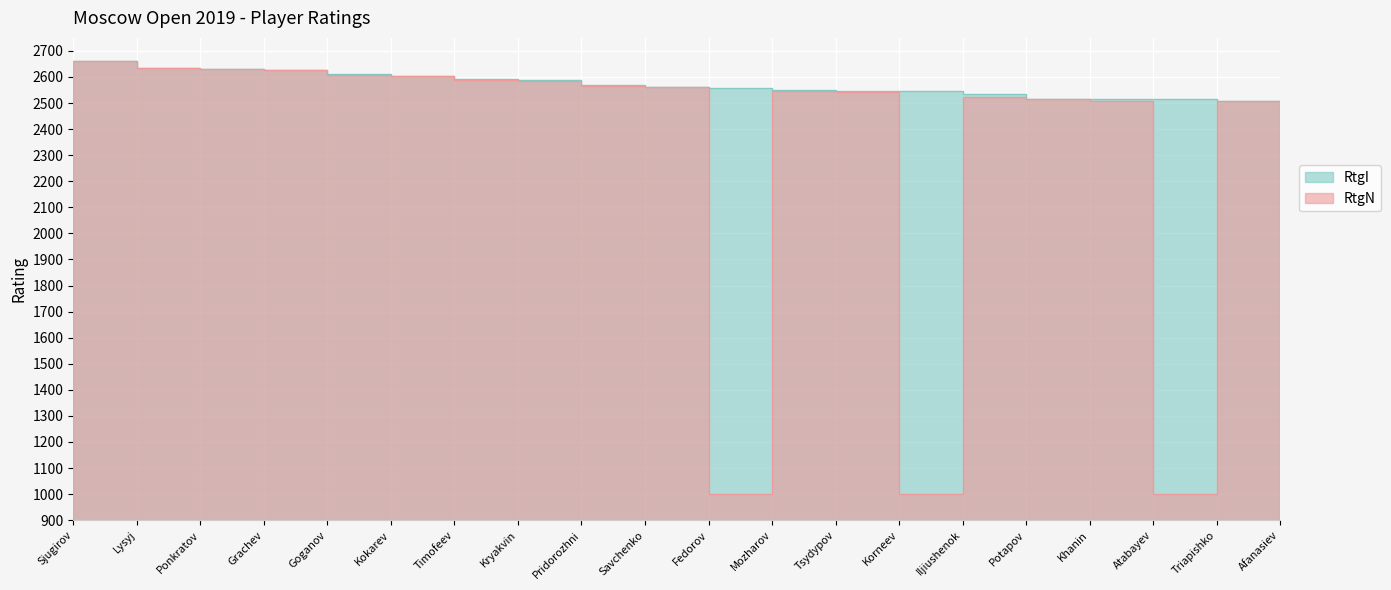

Rank the series by their maximum value, from highest to lowest.

RtgI, RtgN